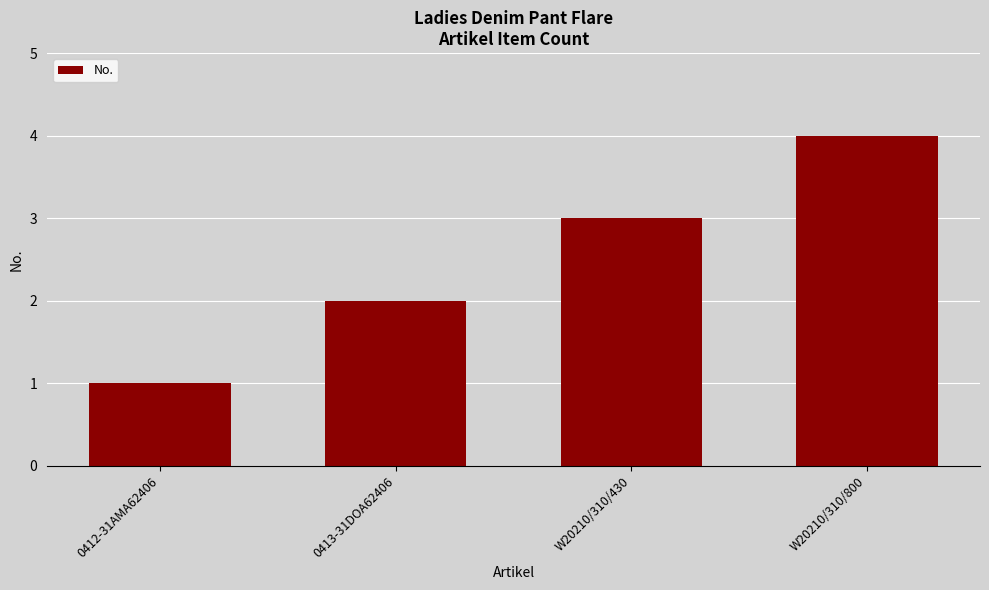

At which category does the chart reach its peak across all series?

W20210/310/800